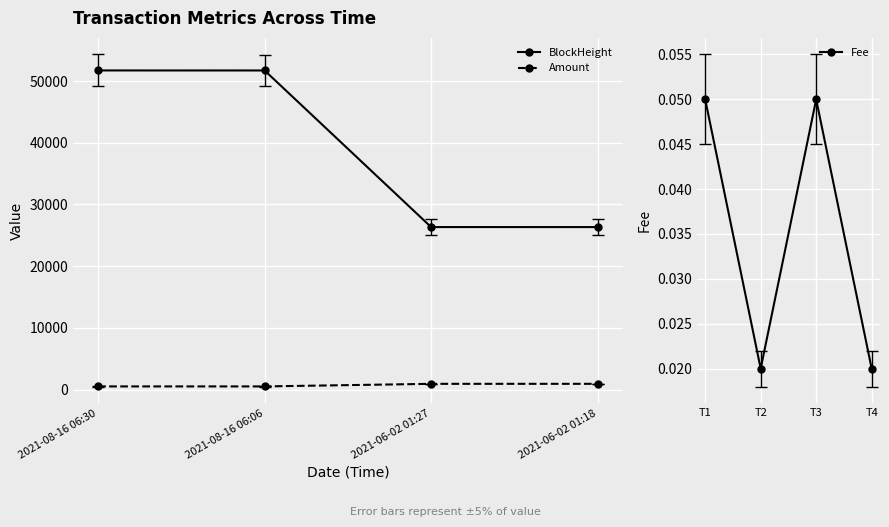

Read the Amount value at 2021-08-16 06:30.

500.9